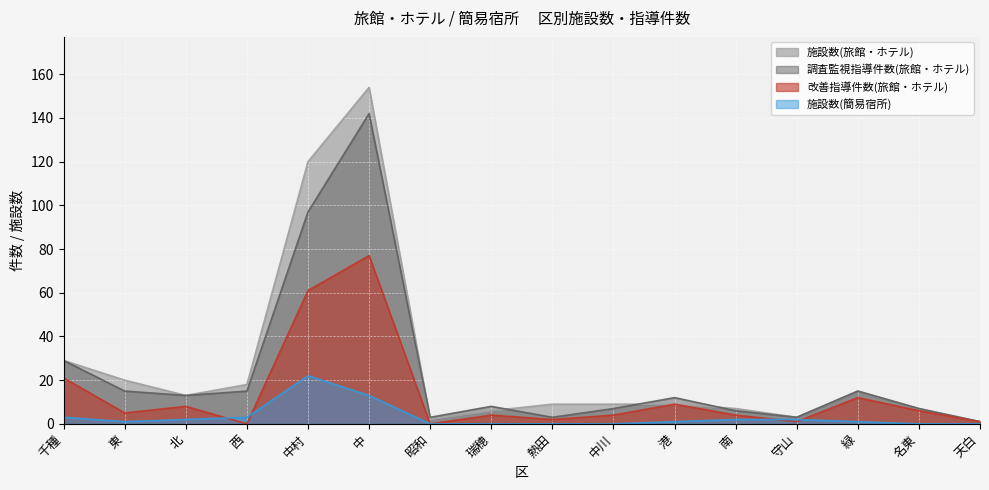

What is the average value of the 改善指導件数(旅館・ホテル) series?

13